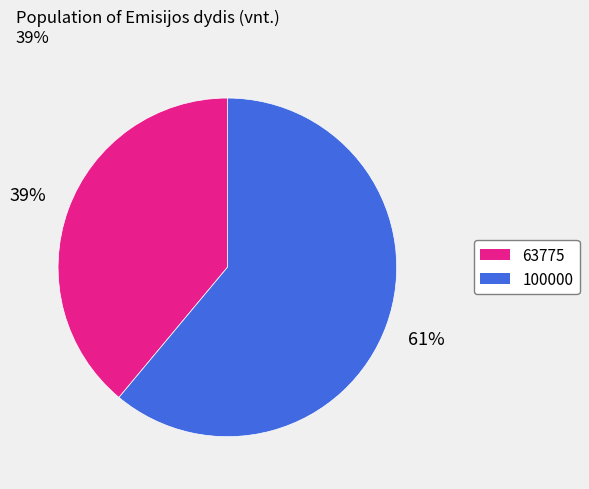

To the nearest percent, what is the combined percentage of 100000 and 63775?

100%